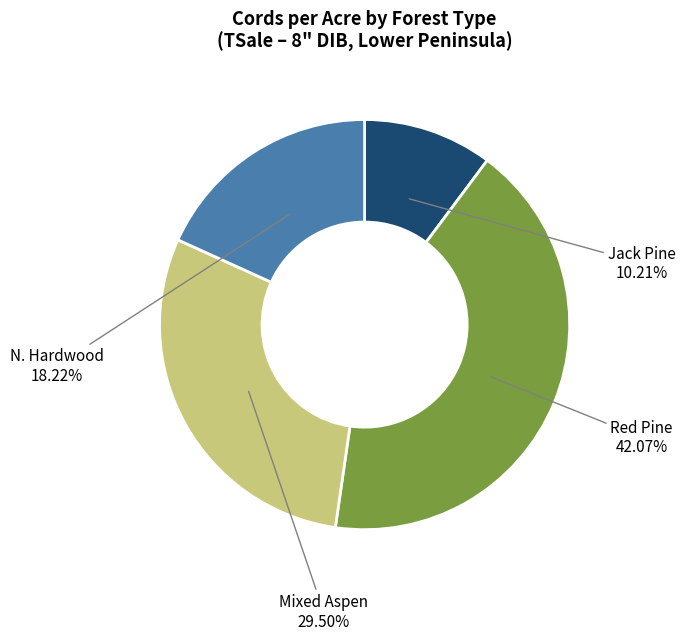

To the nearest percent, what is the difference between the largest and smallest slice percentages?

32%